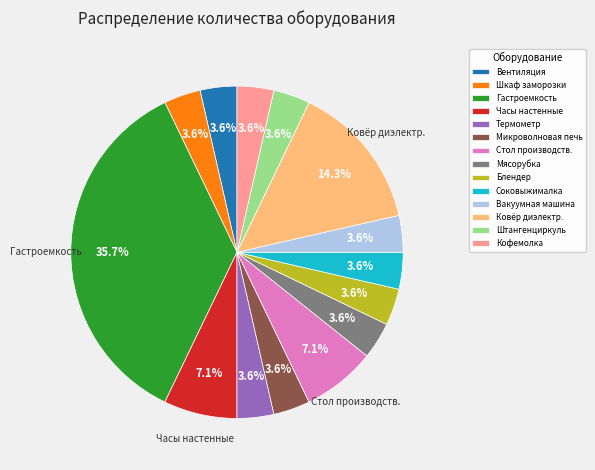

Approximately how many times larger is the value at Кофемолка compared to Соковыжималка?

1.0